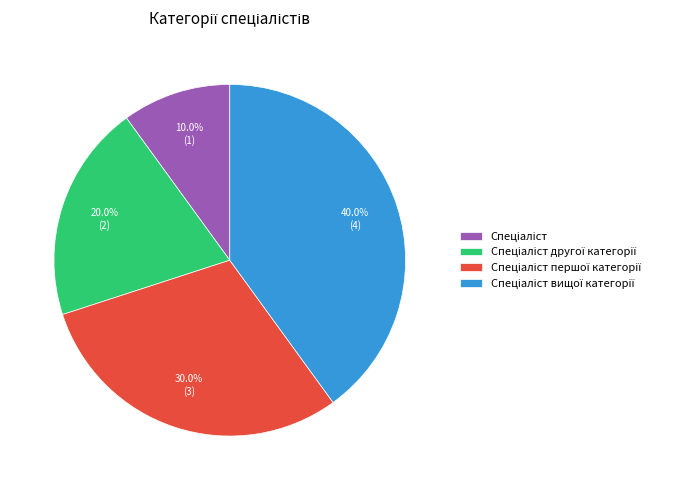

Is there a majority slice in this chart?

No